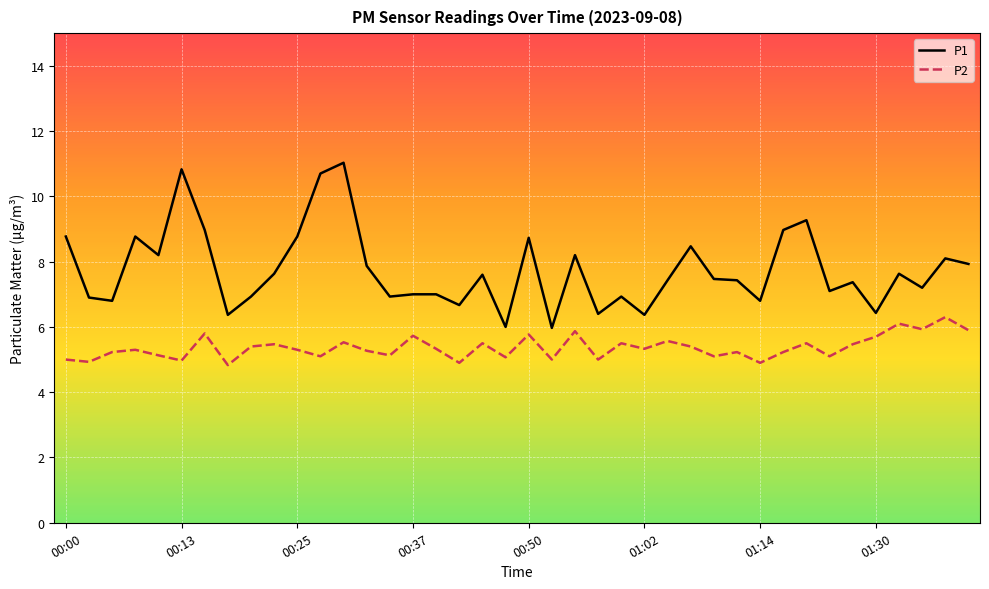

Which series has the largest range (max minus min)?

P1